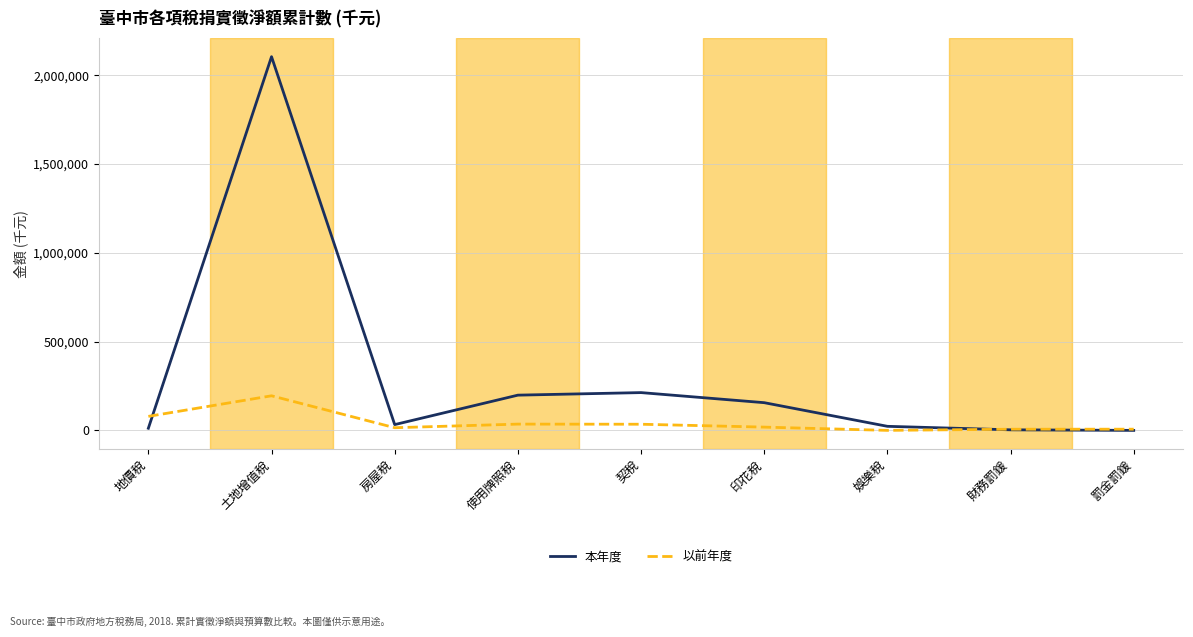

Which category has the highest value across all series?

土地增值稅